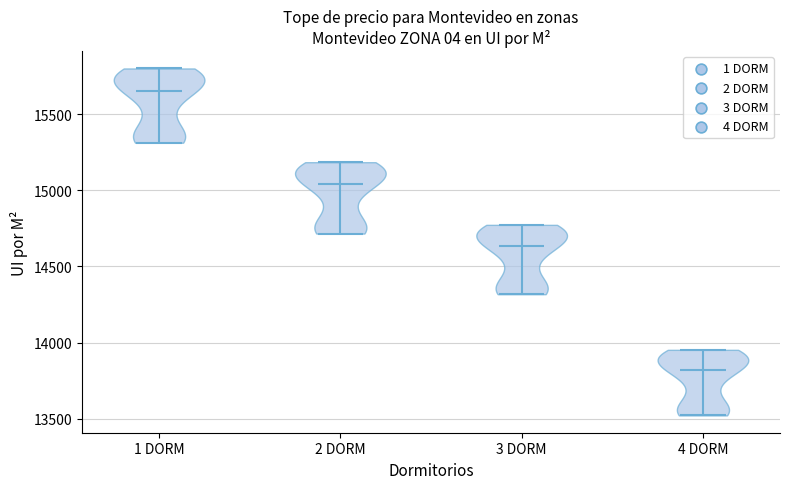

Where does the median line of the violin for 3 DORM sit on the y-axis? The values are not printed on the chart, so give them approximately, as read against the axis.

14650